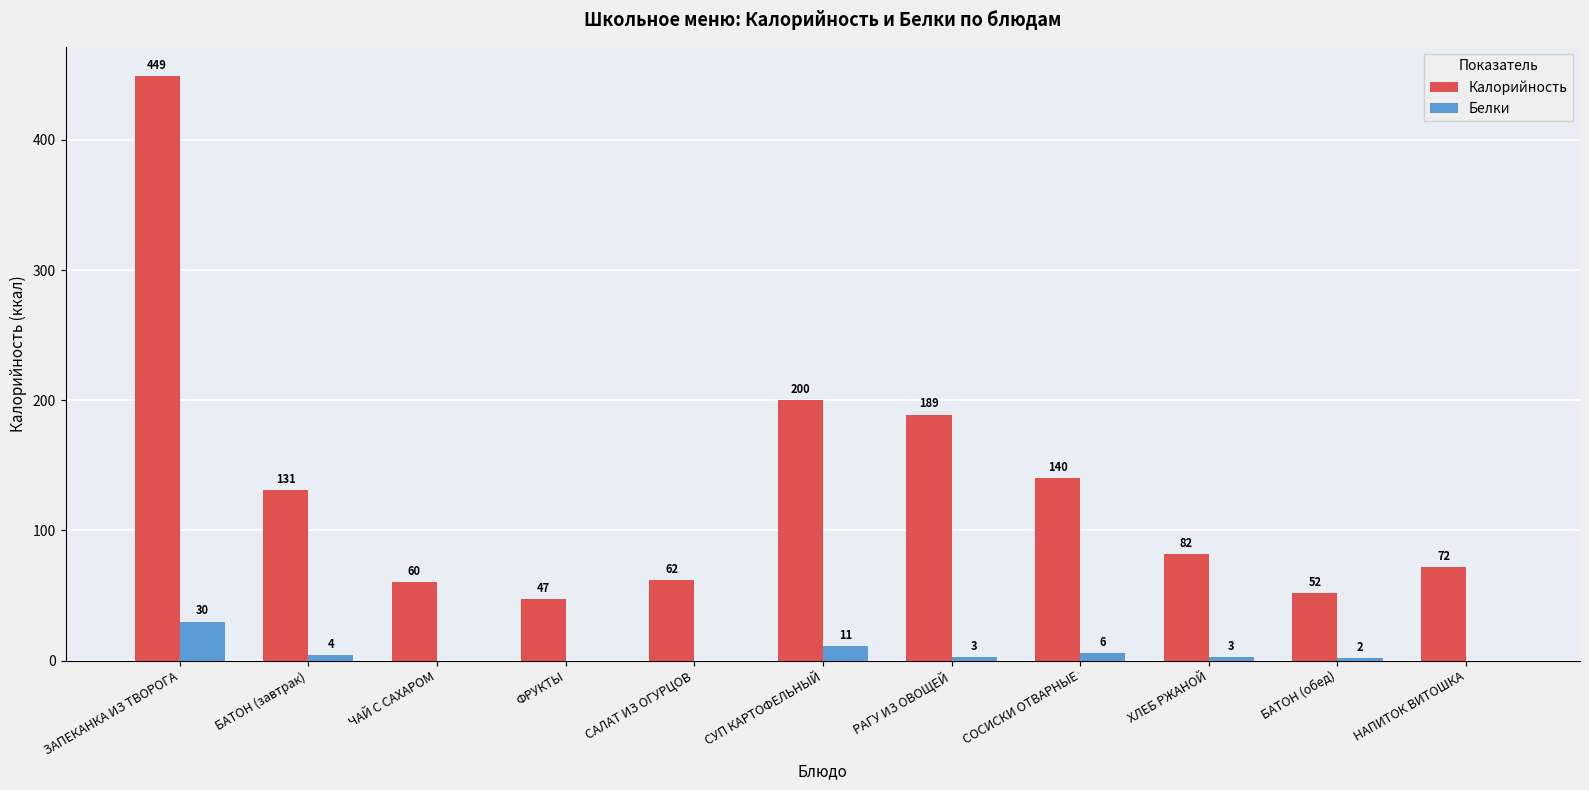

Which label corresponds to the largest value in the chart?

ЗАПЕКАНКА ИЗ ТВОРОГА